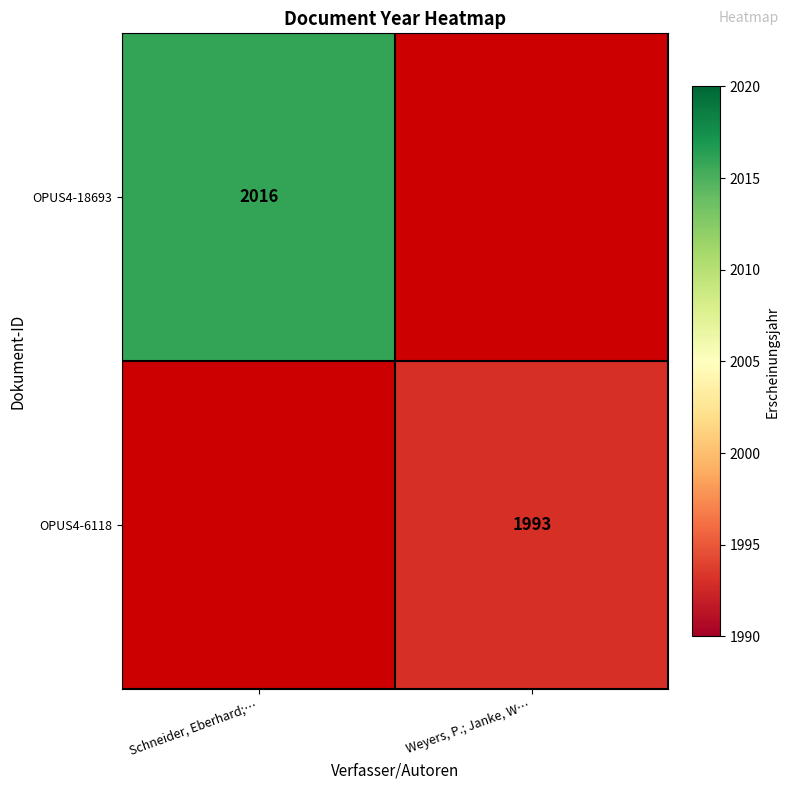

Is it true that OPUS4-6118 equals 2632.9 at Weyers, P.; Janke, W…?

False